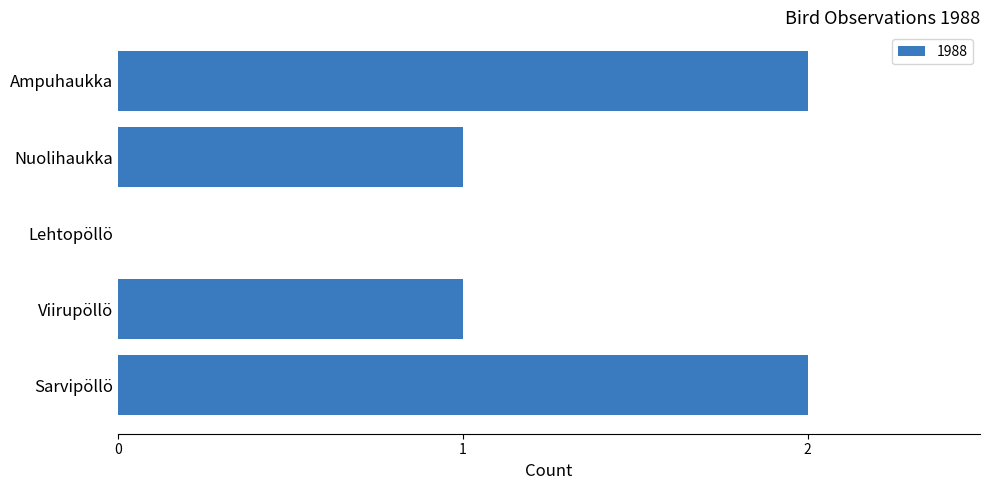

How many values are between 1 and 2?

4